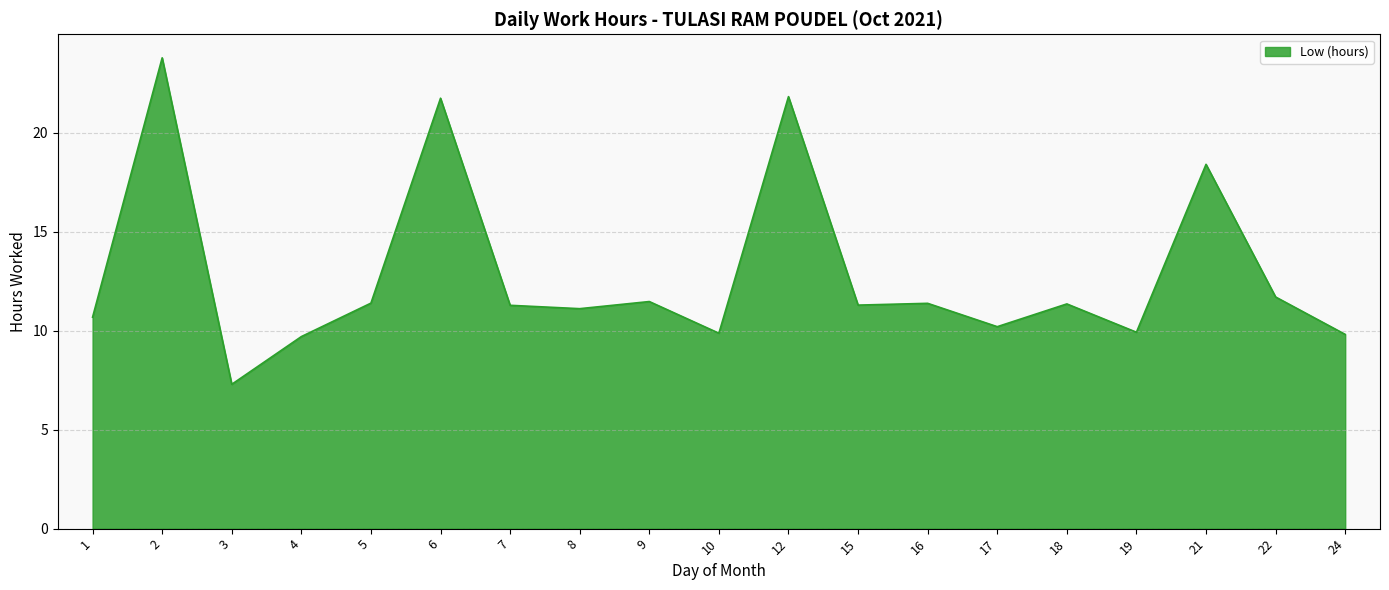

True or false: the data shows 16.5 at 18.

False